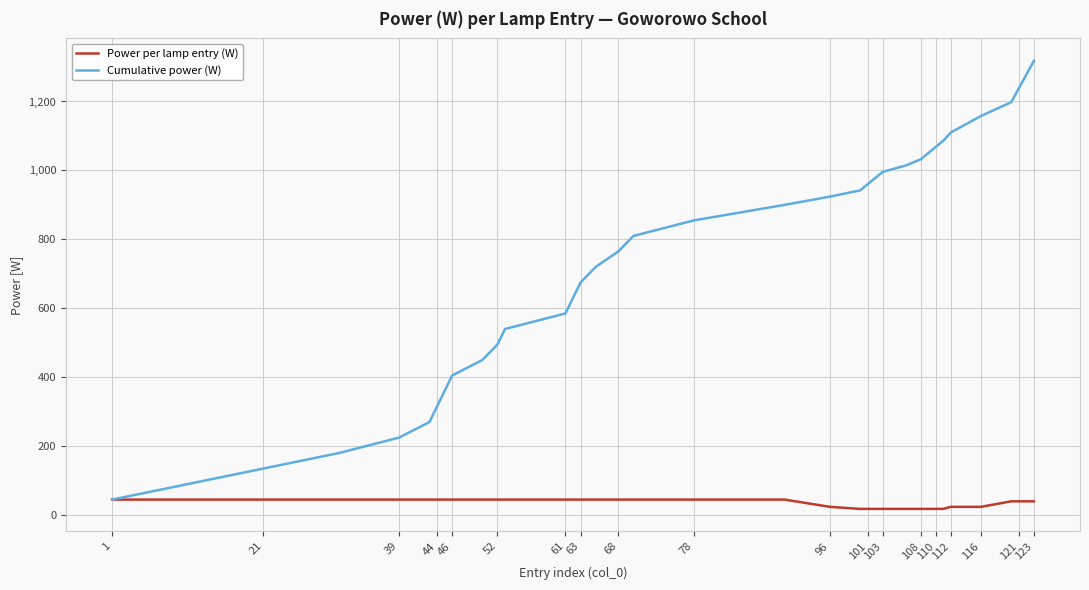

What is the maximum value shown in the chart?

1318